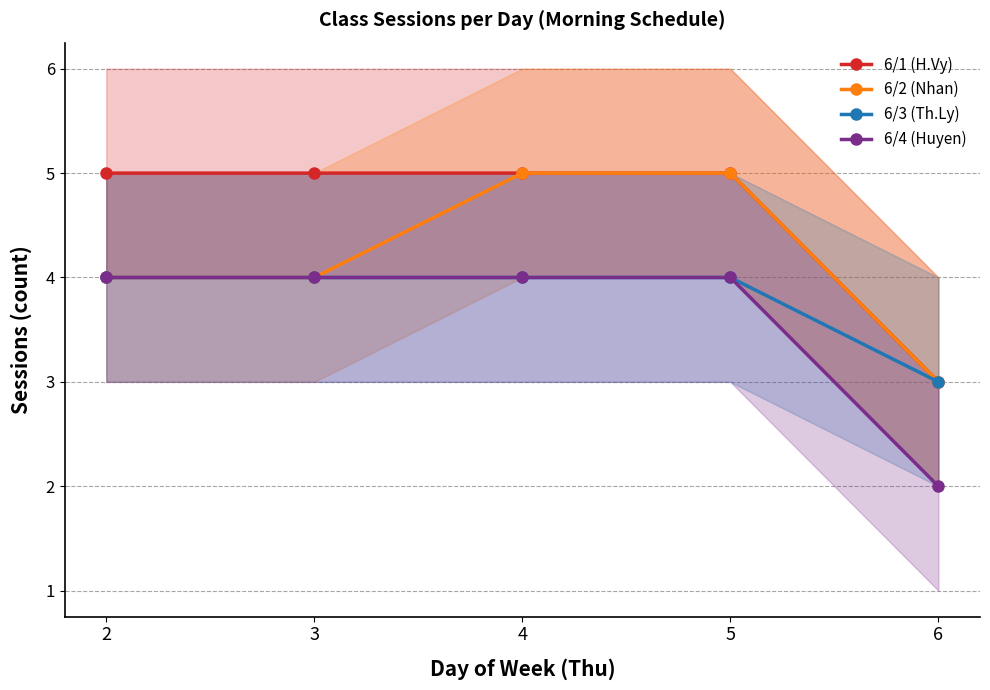

At which category does the chart reach its minimum across all series?

6